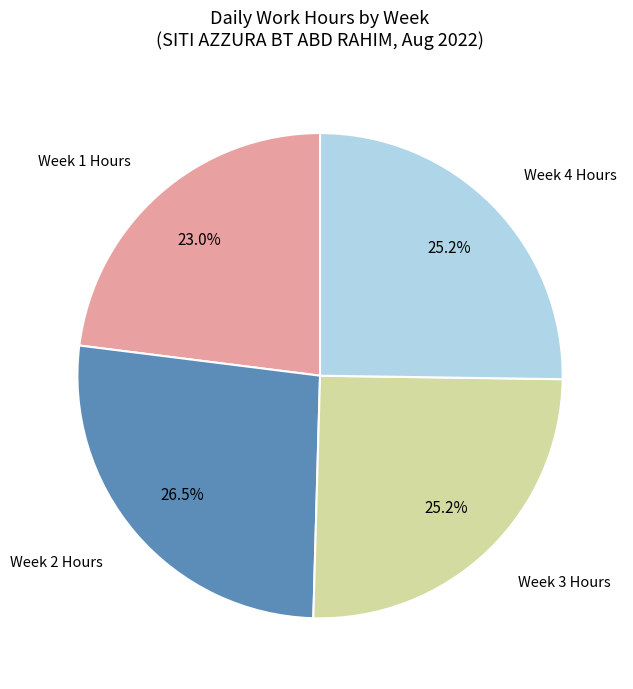

Is there a majority slice in this chart?

No